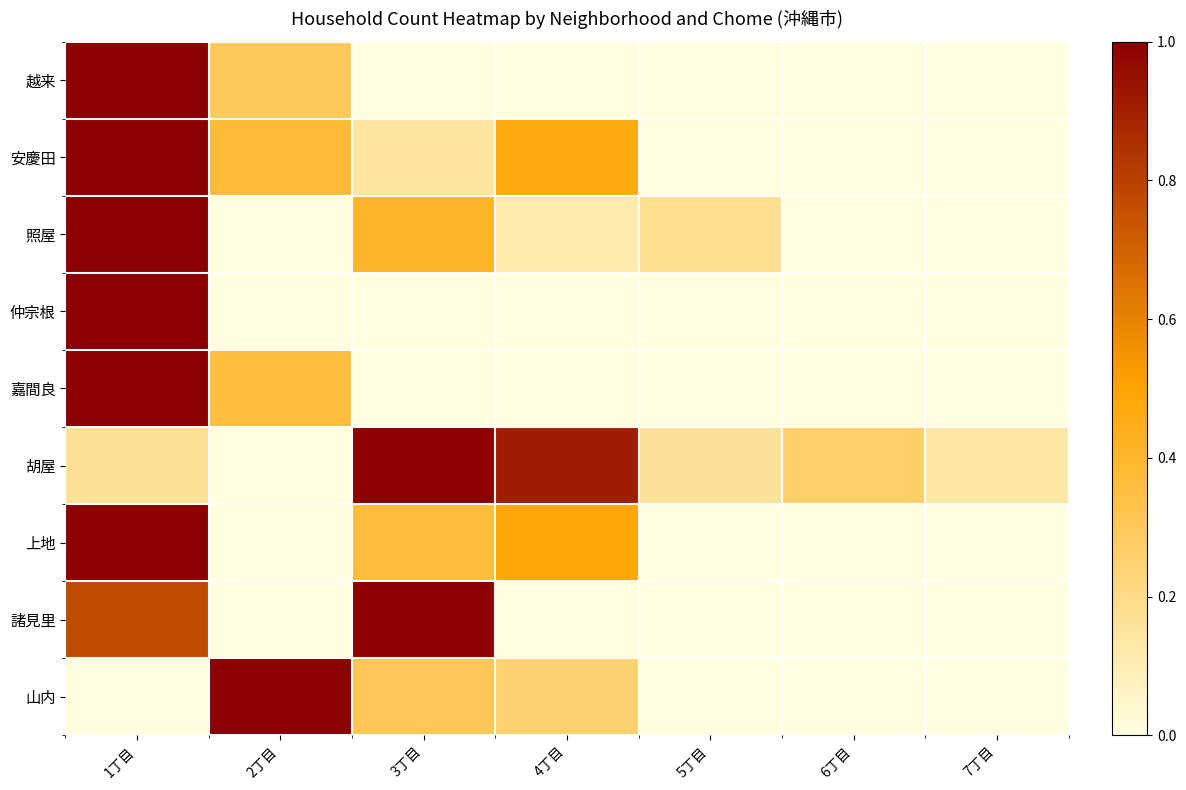

At which category does the chart reach its minimum across all series?

3丁目